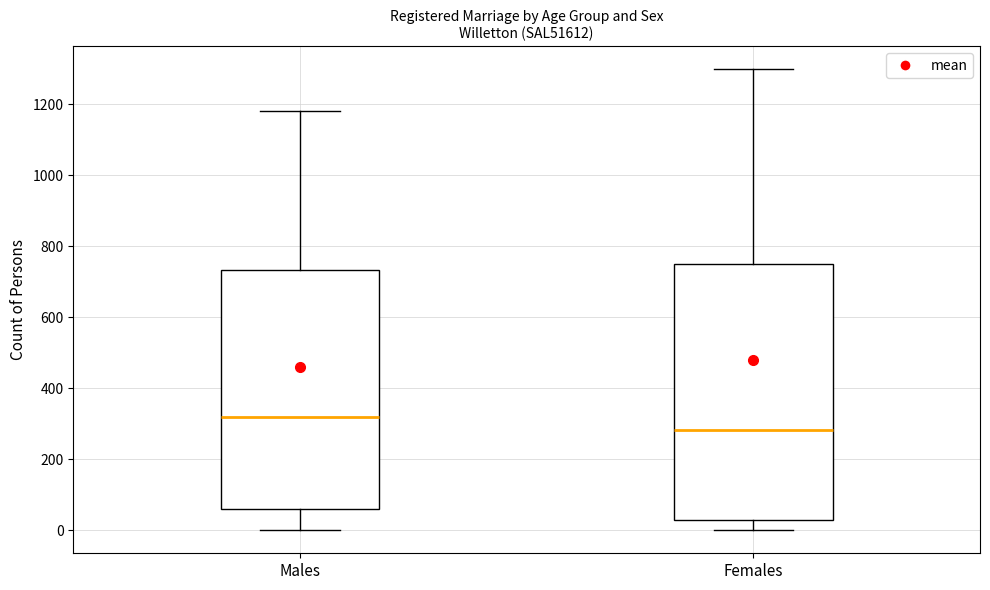

Reading left to right, read every box against the y-axis: the position of its median line, the range the box covers, and the ends of its whiskers. The values are not printed on the chart, so give them approximately, as read against the axis.

Males: median 320, box 60 to 740, whiskers 0 to 1180
Females: median 280, box 20 to 760, whiskers 0 to 1300